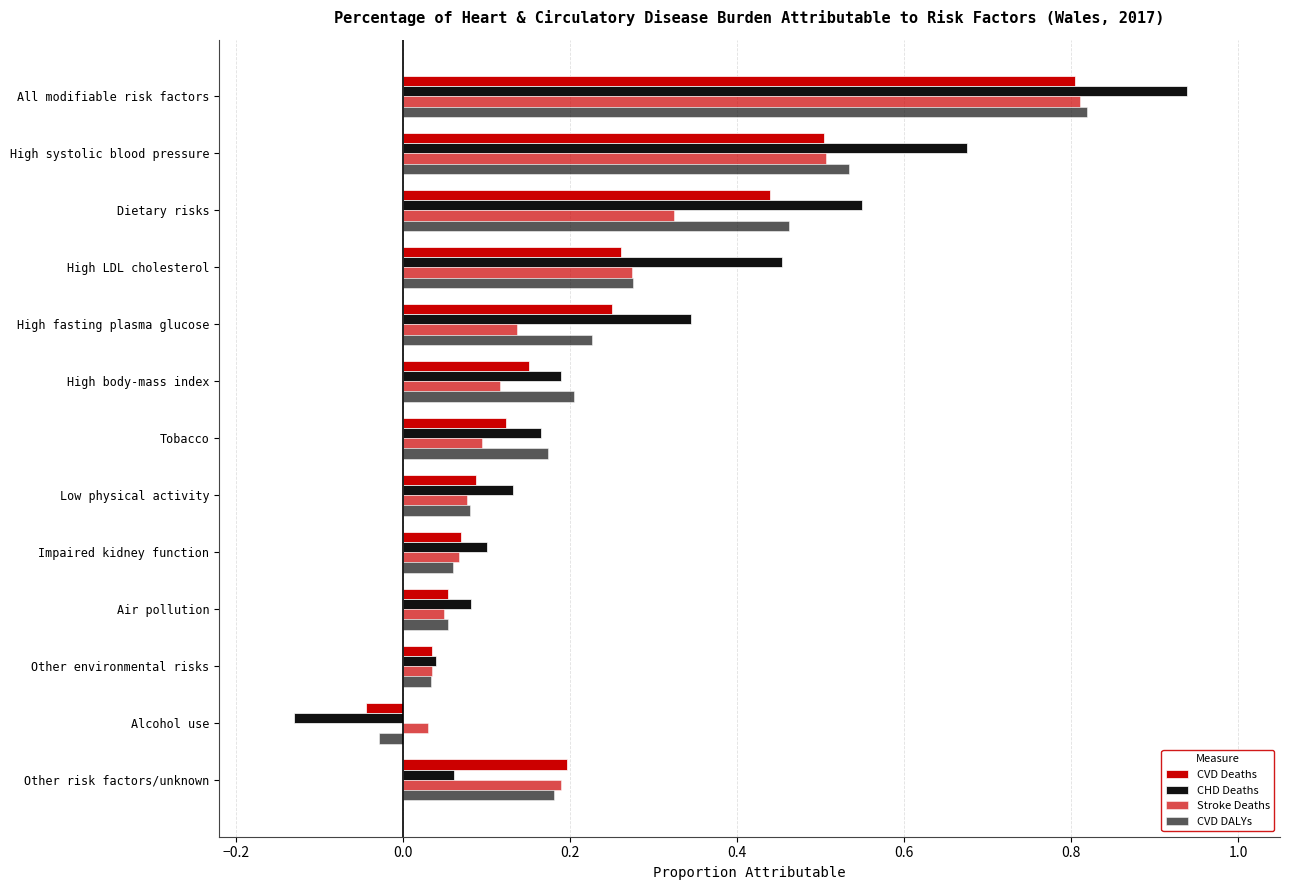

How many data points in CVD DALYs are above 0?

12